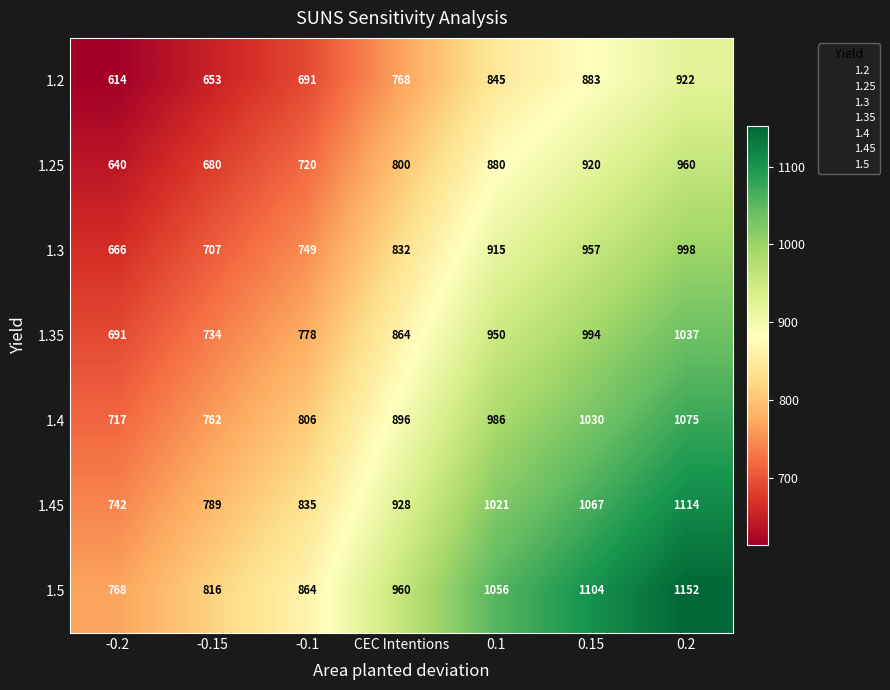

At -0.15, list the series in order from largest to smallest.

1.5, 1.45, 1.4, 1.35, 1.3, 1.25, 1.2